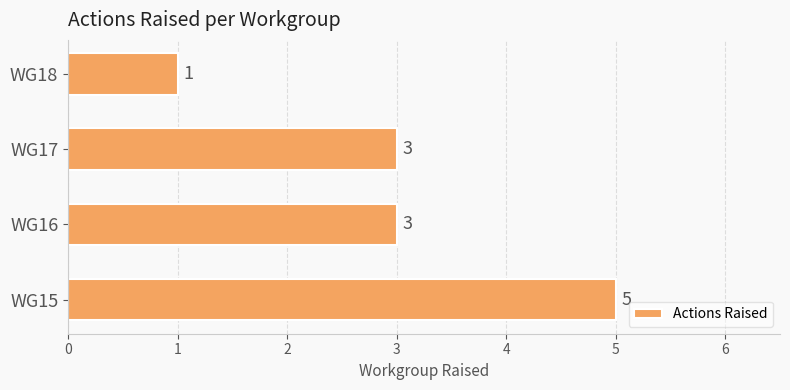

Which label corresponds to the largest value in the chart?

WG15